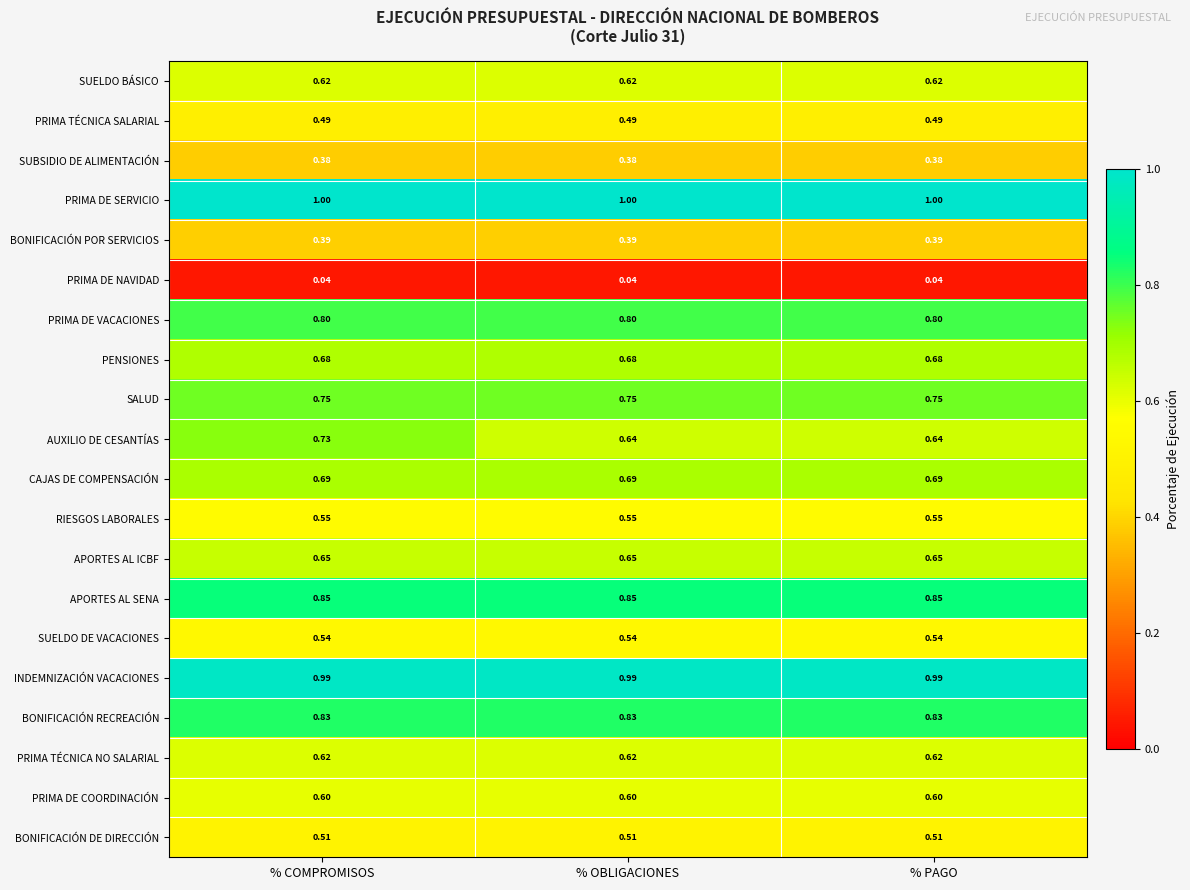

Which series has the largest total across all categories?

PRIMA DE SERVICIO